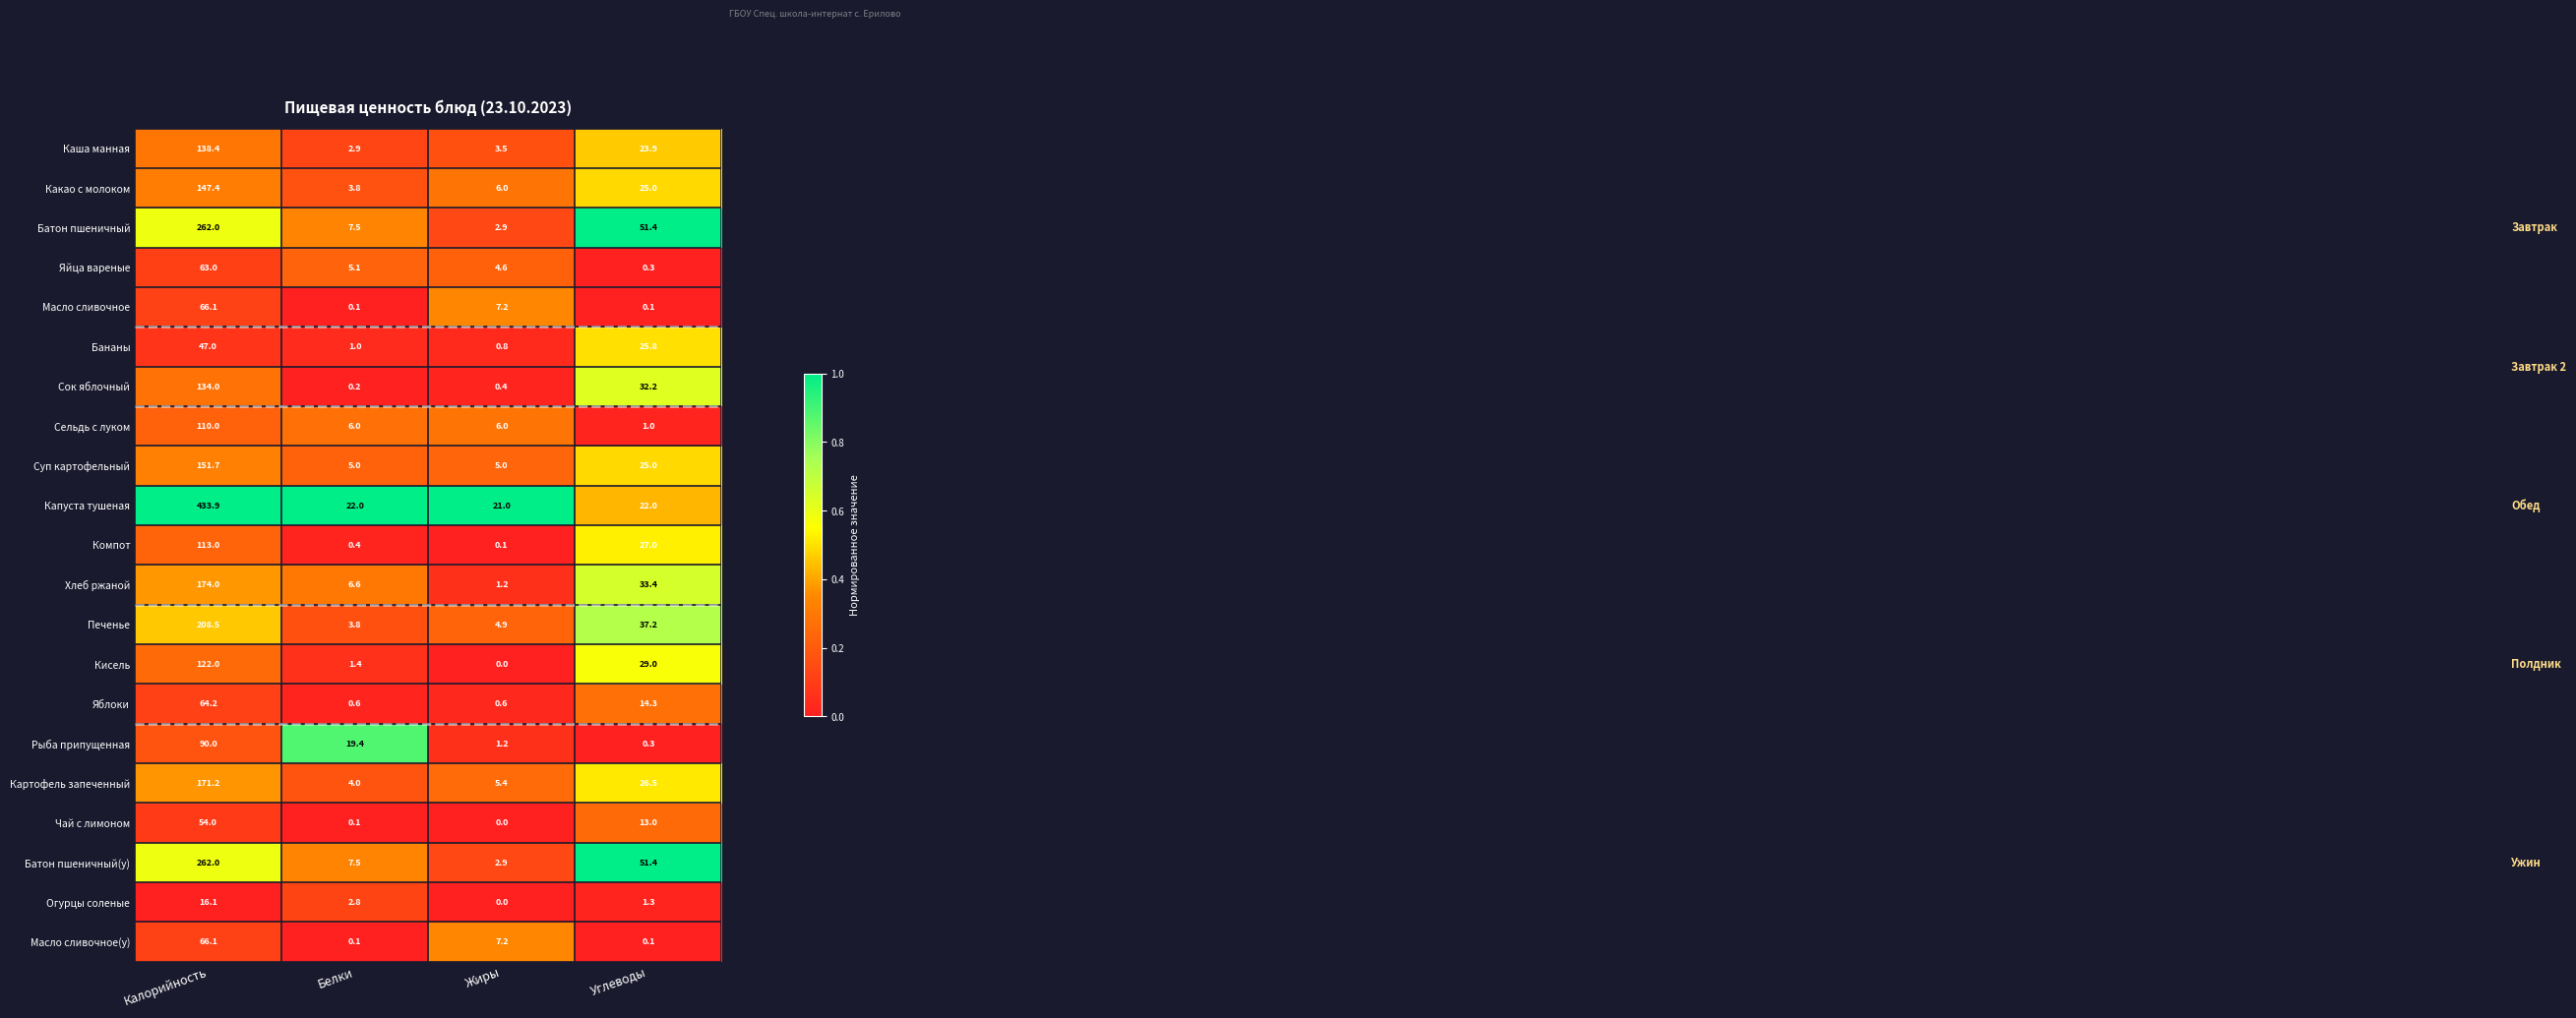

The Картофель запеченный series shows 26.5 at Углеводы. True or false?

True